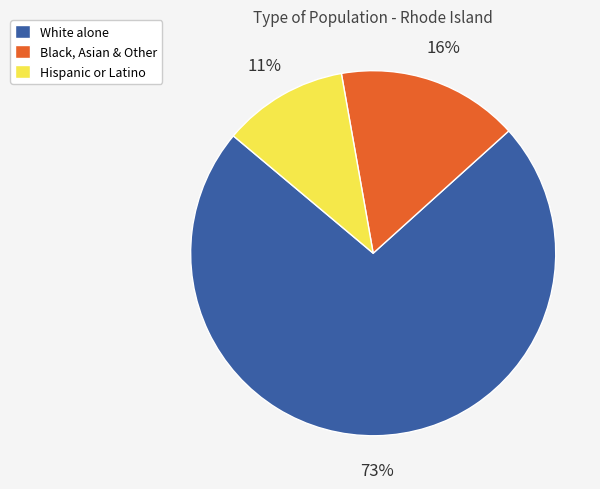

To the nearest percent, what is the difference between the largest and smallest slice percentages?

62%